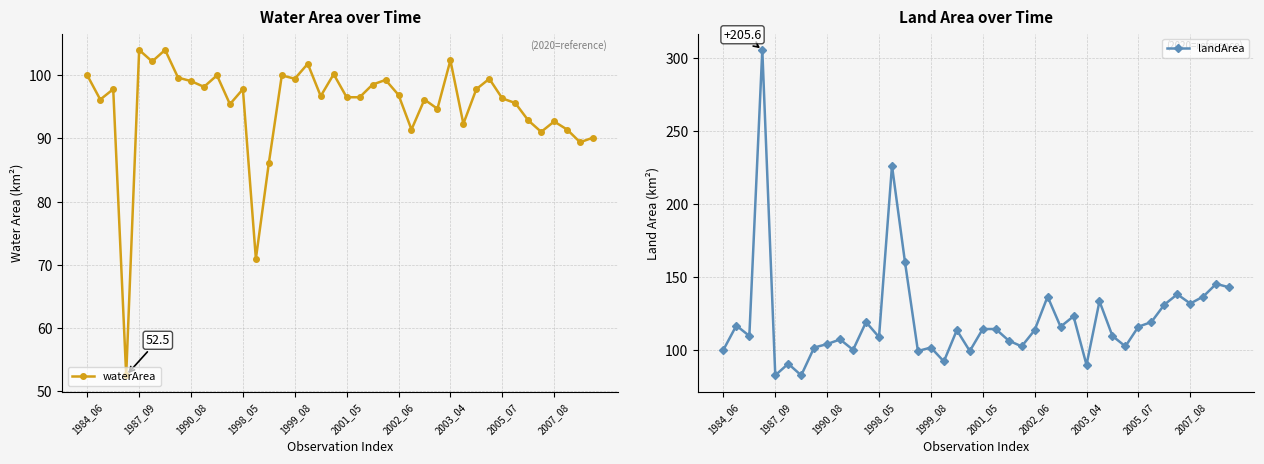

How many lines are shown in the chart?

2